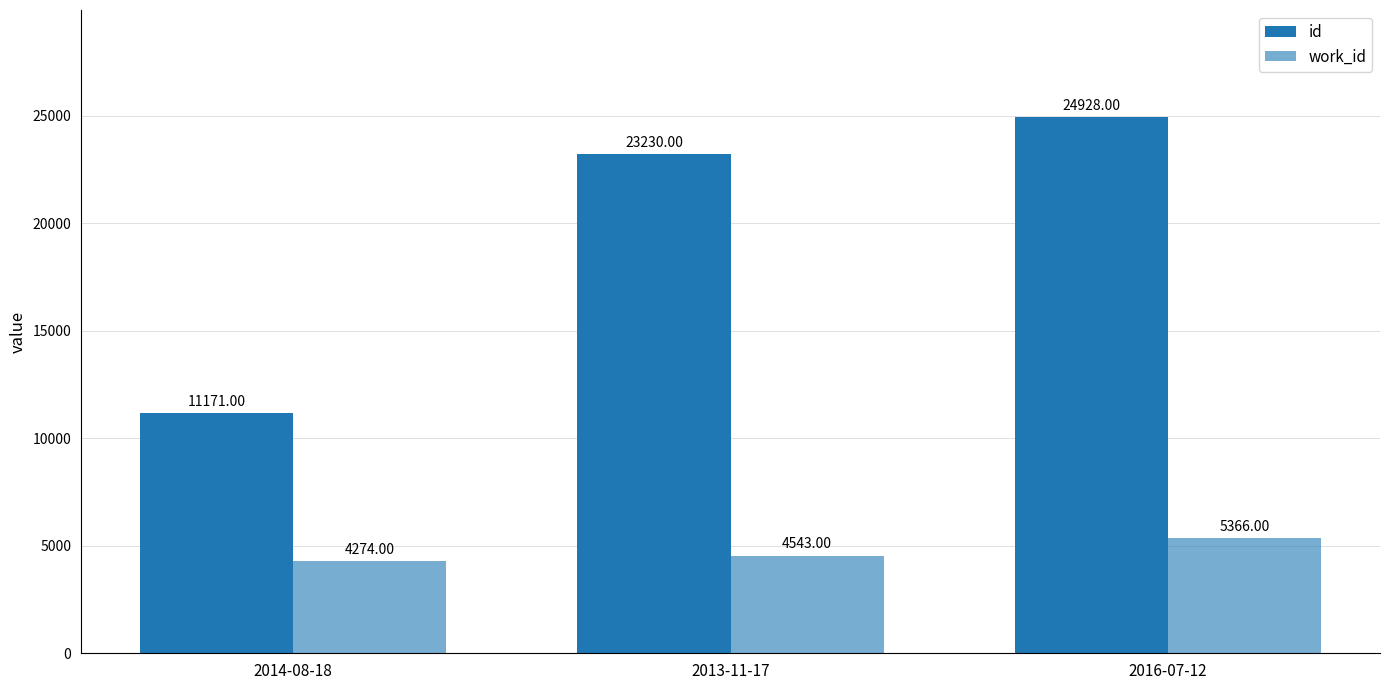

Rank the categories by id value from highest to lowest.

2016-07-12, 2013-11-17, 2014-08-18